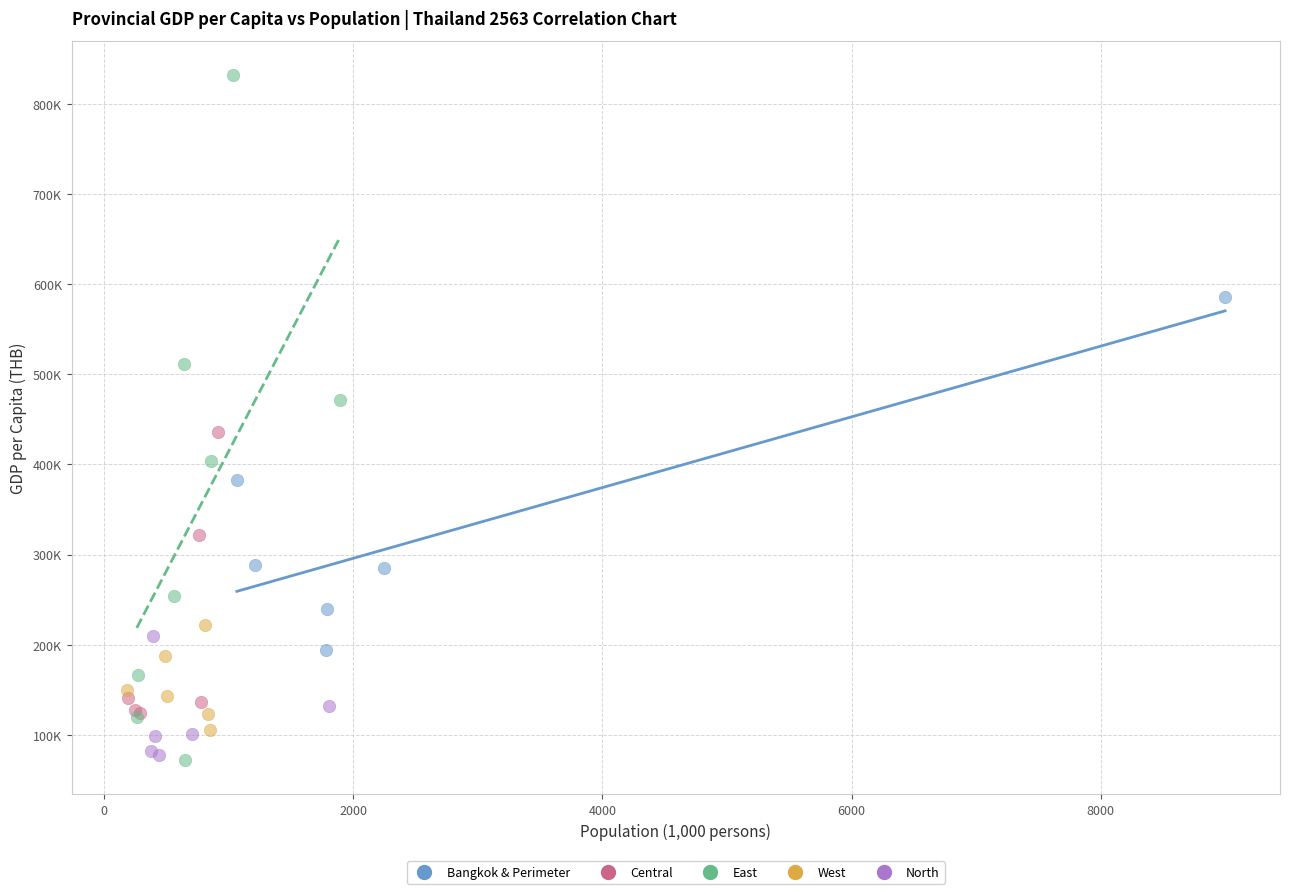

What are all the series names shown in the legend?

Bangkok & Perimeter, Central, East, West, North